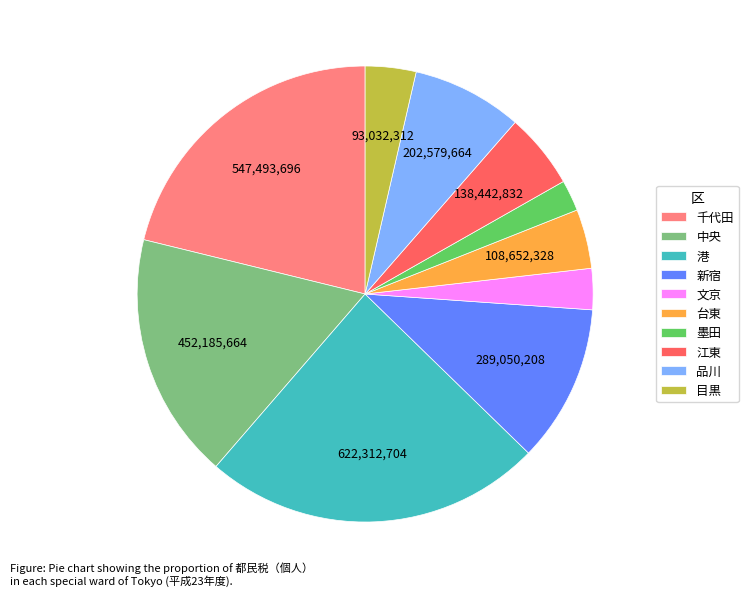

Which category has the biggest portion of the pie?

港